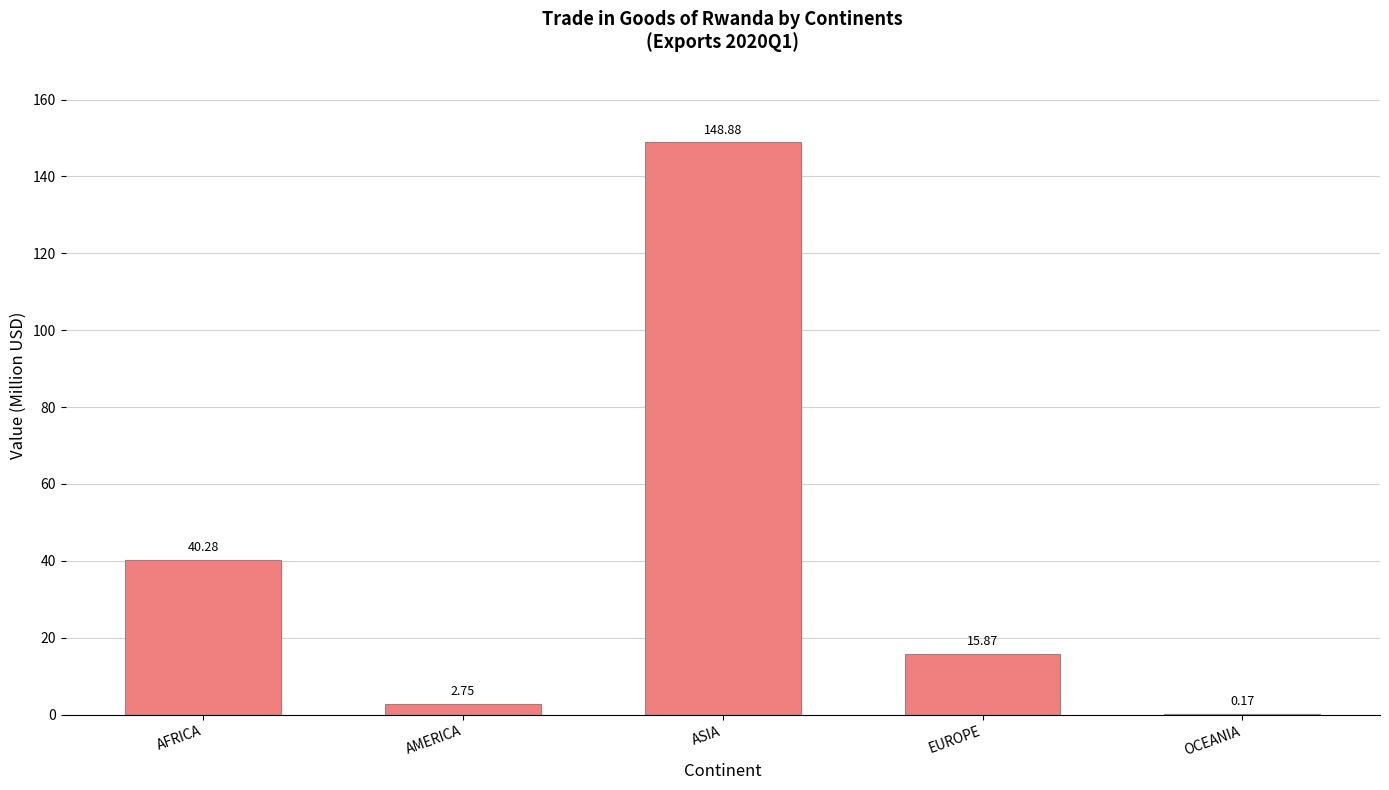

Does the chart contain stacked bars?

No